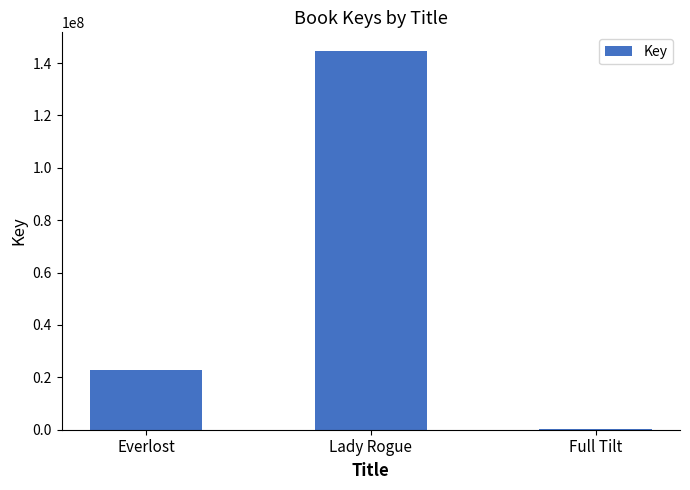

Between Full Tilt and Lady Rogue, which is larger?

Lady Rogue